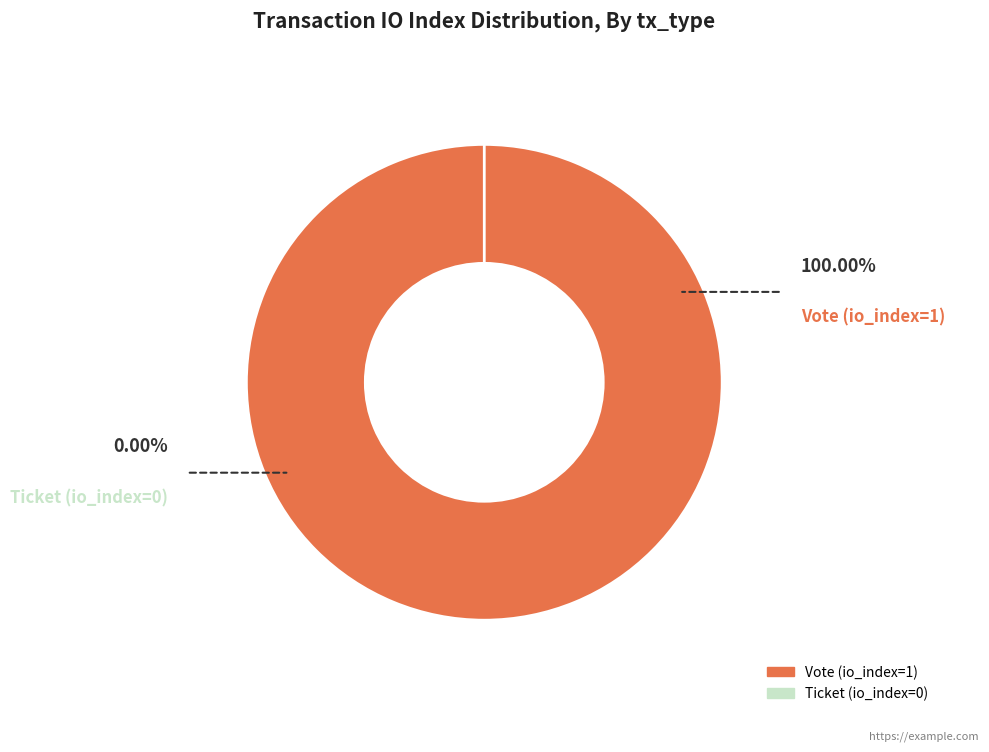

Which slice is the largest?

Vote (io_index=1)